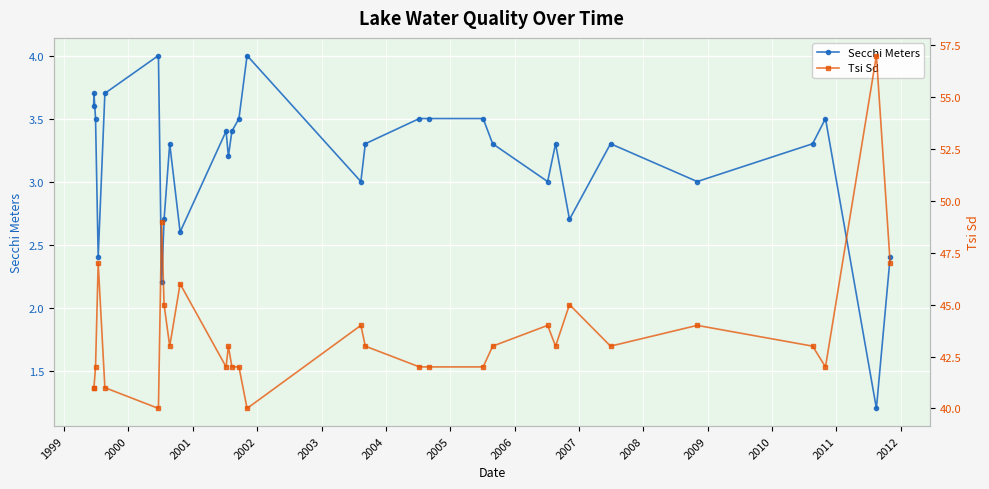

Read the Tsi Sd value at 1999.

41.0